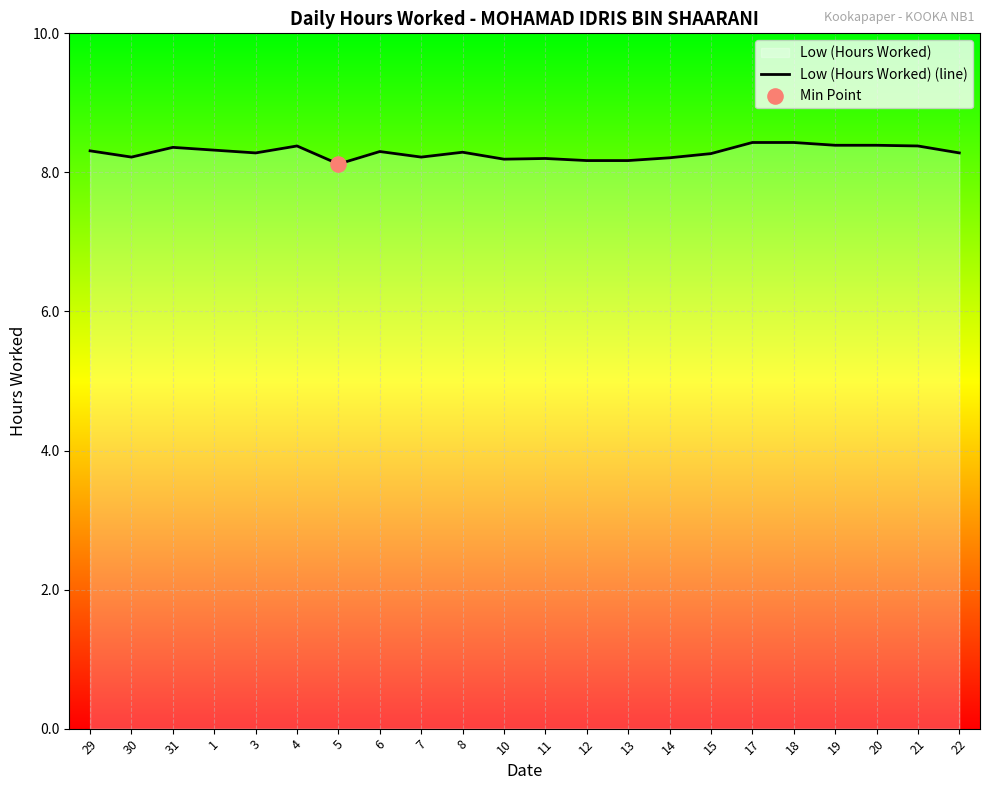

What is the ratio of the value at 6 to the value at 5?

1.0